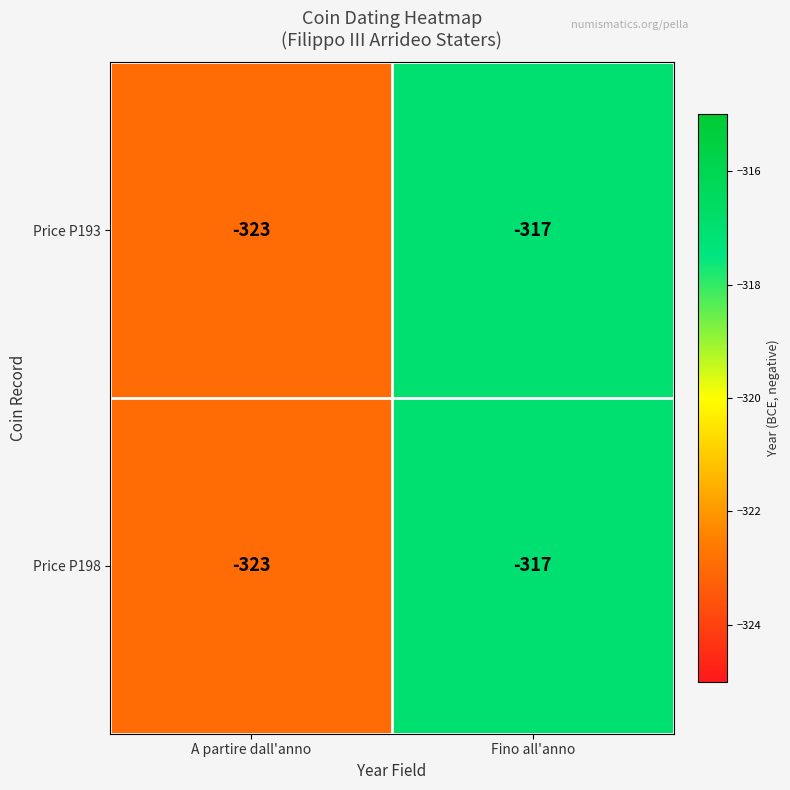

What value does the Price P198 series have at A partire dall'anno?

-323